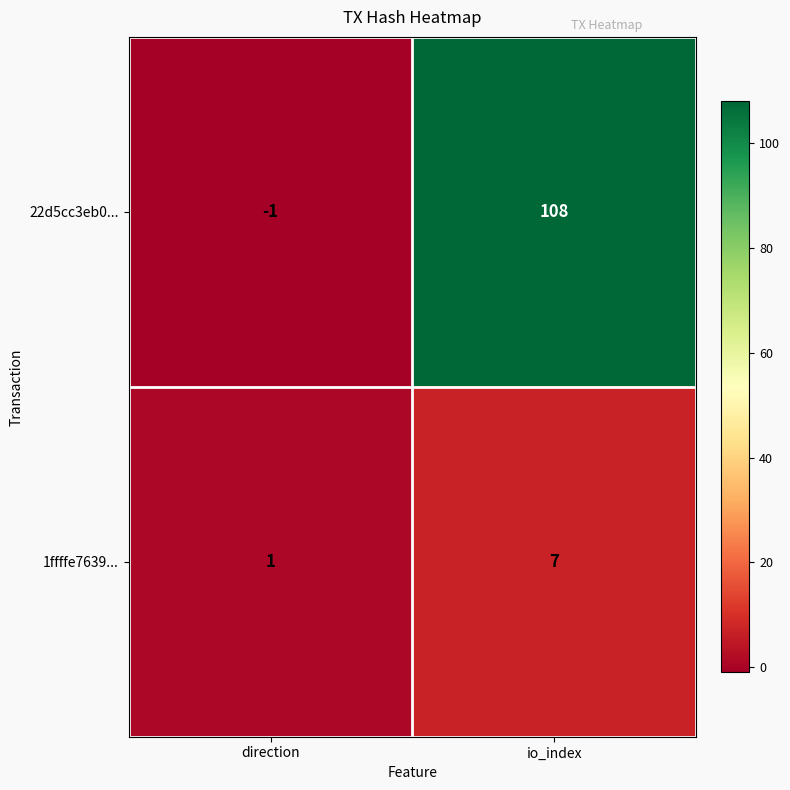

What is the total value across all series at io_index?

115